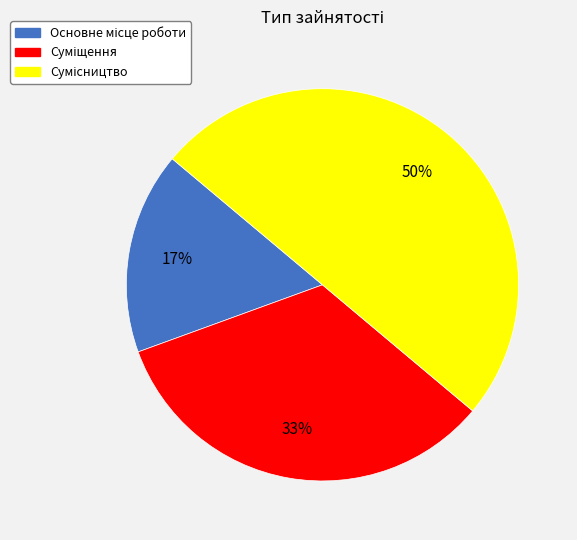

To the nearest percent, what is the average slice percentage?

33%